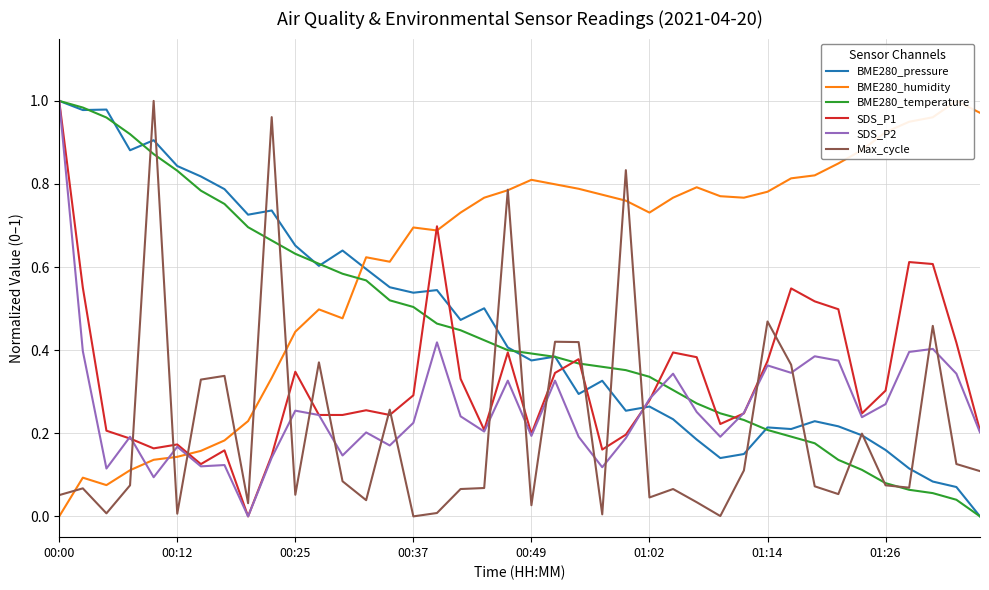

True or false: SDS_P2 has a value of 0.4 at 27.

False